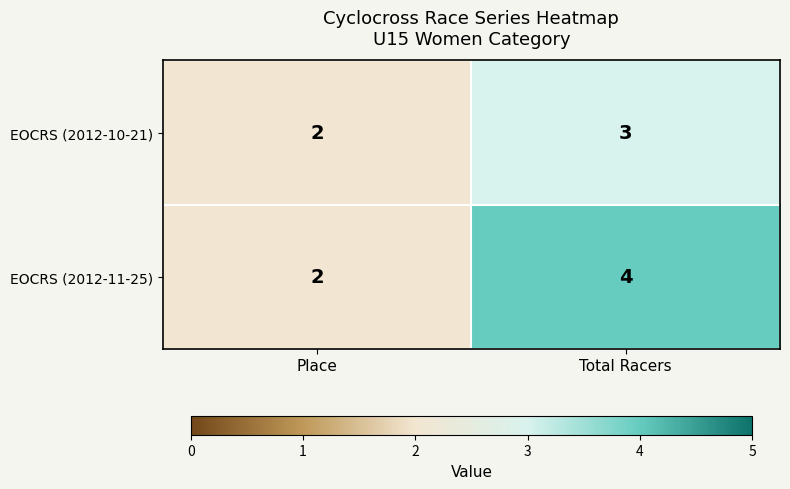

Count the number of categories in the chart.

2